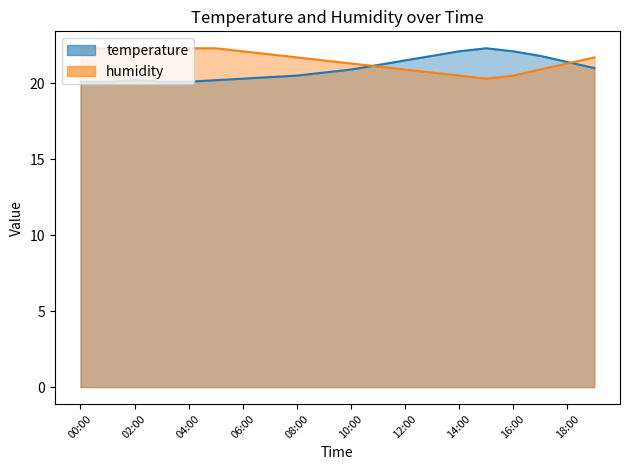

What is the difference between the maximum and minimum values in the temperature_line series?

2.2